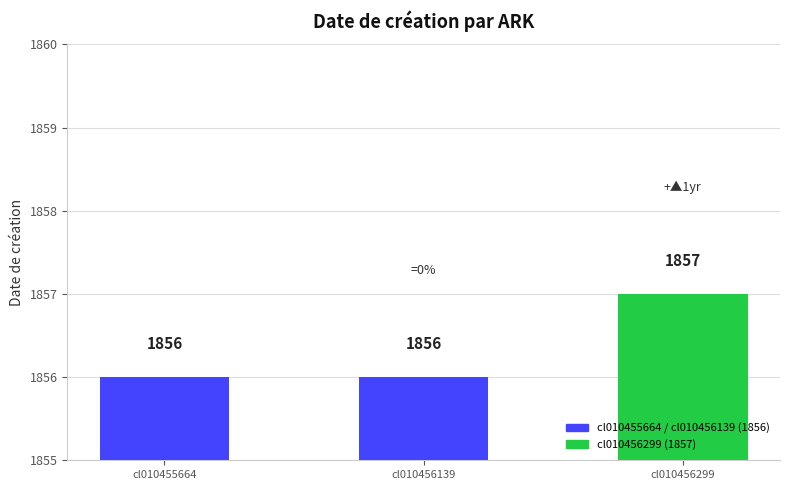

What is the sum of the values at cl010455664 and cl010456139?

3712